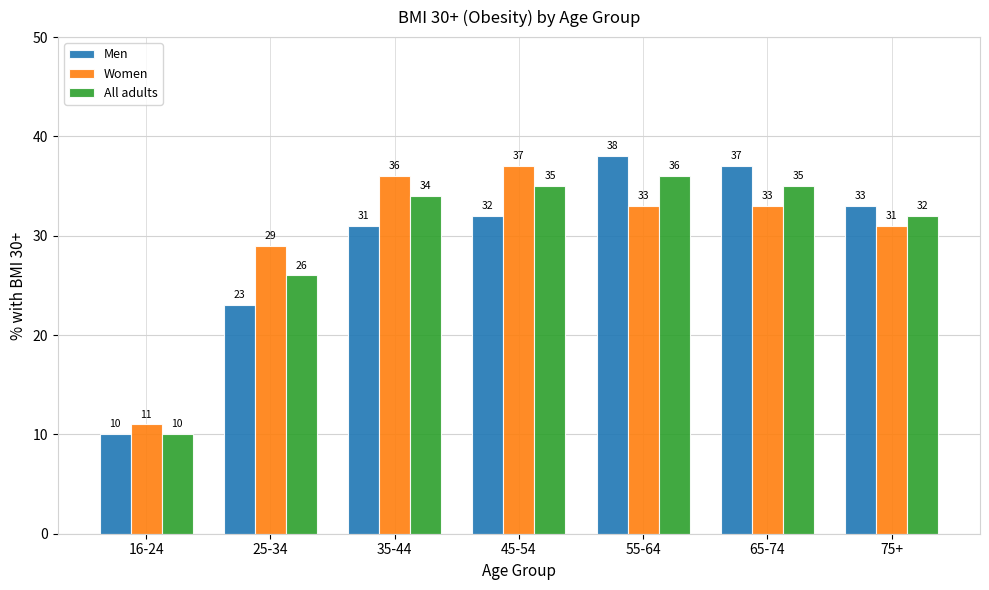

What position from the right is 75+?

1